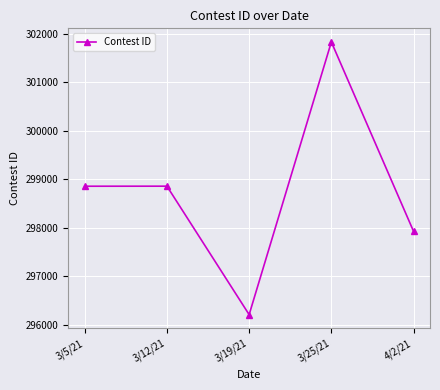

How many points are lower than both their immediate neighbors (excluding endpoints)?

1